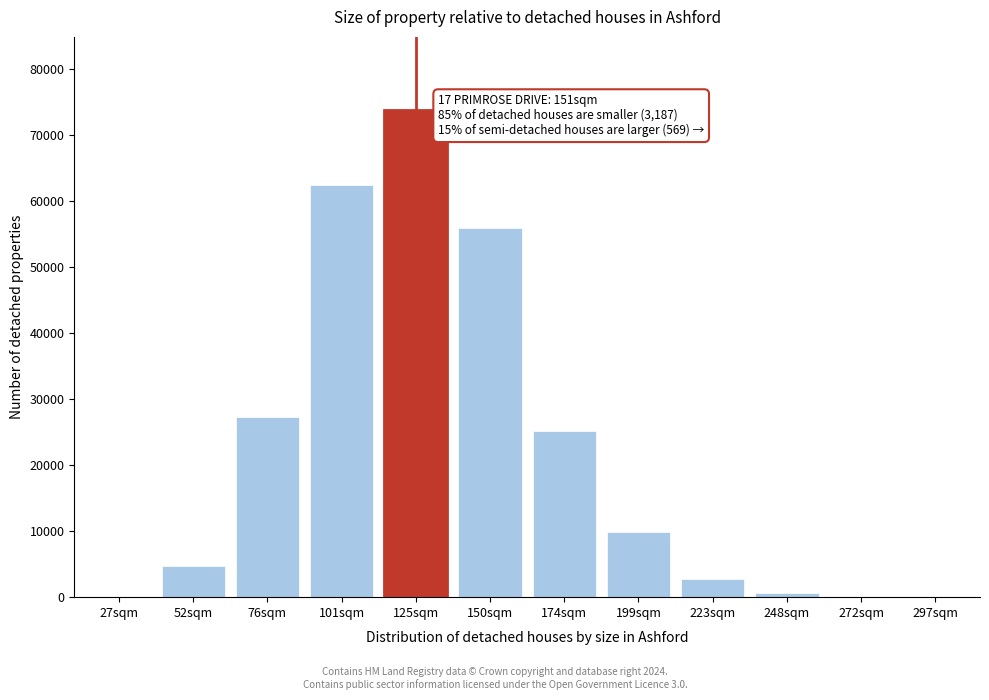

Which has a higher value, 52sqm or 150sqm?

150sqm